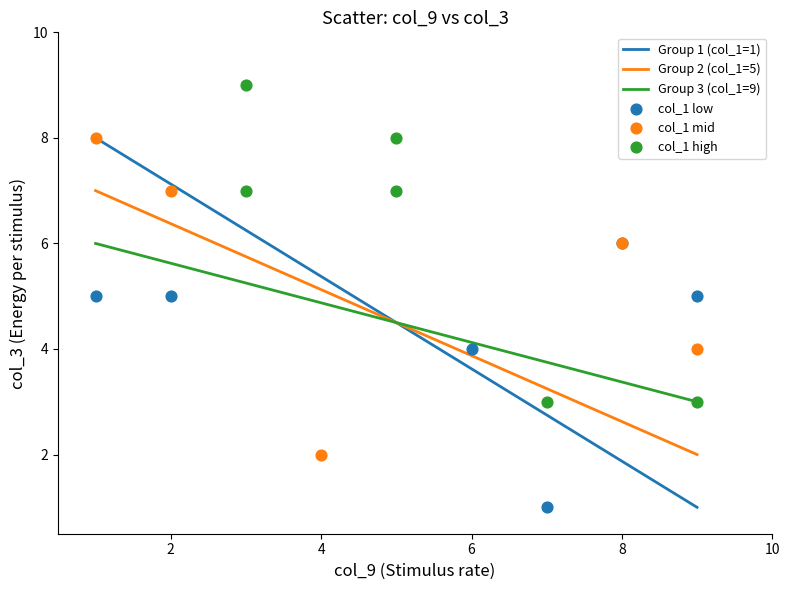

Which series reaches the minimum Y coordinate?

col_1 low